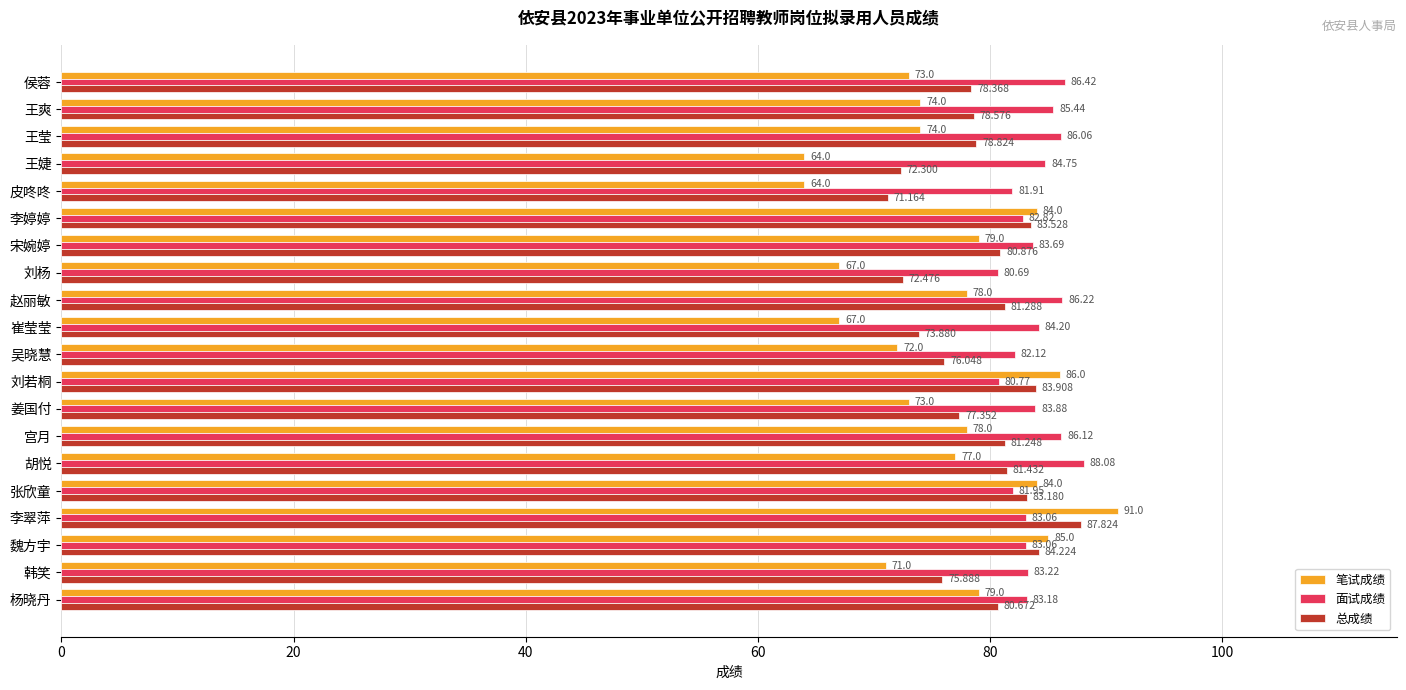

At 侯蓉, list the series in order from smallest to largest.

笔试成绩, 总成绩, 面试成绩